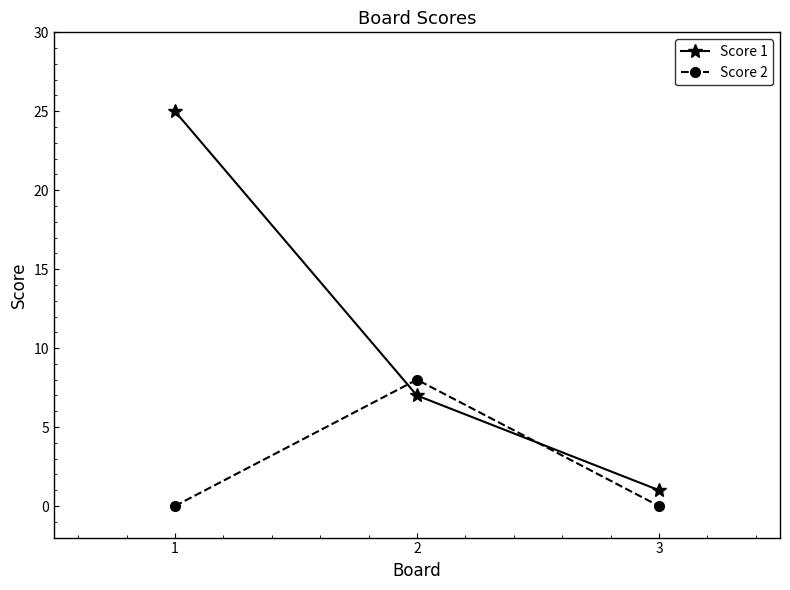

At which label is Score 1 closest to 13?

2